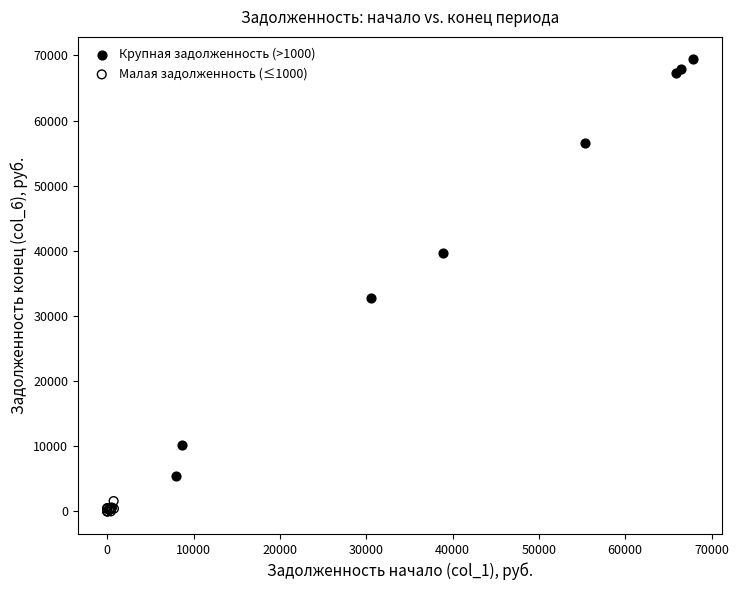

What are all the series names shown in the legend?

Крупная задолженность (>1000), Малая задолженность (≤1000)